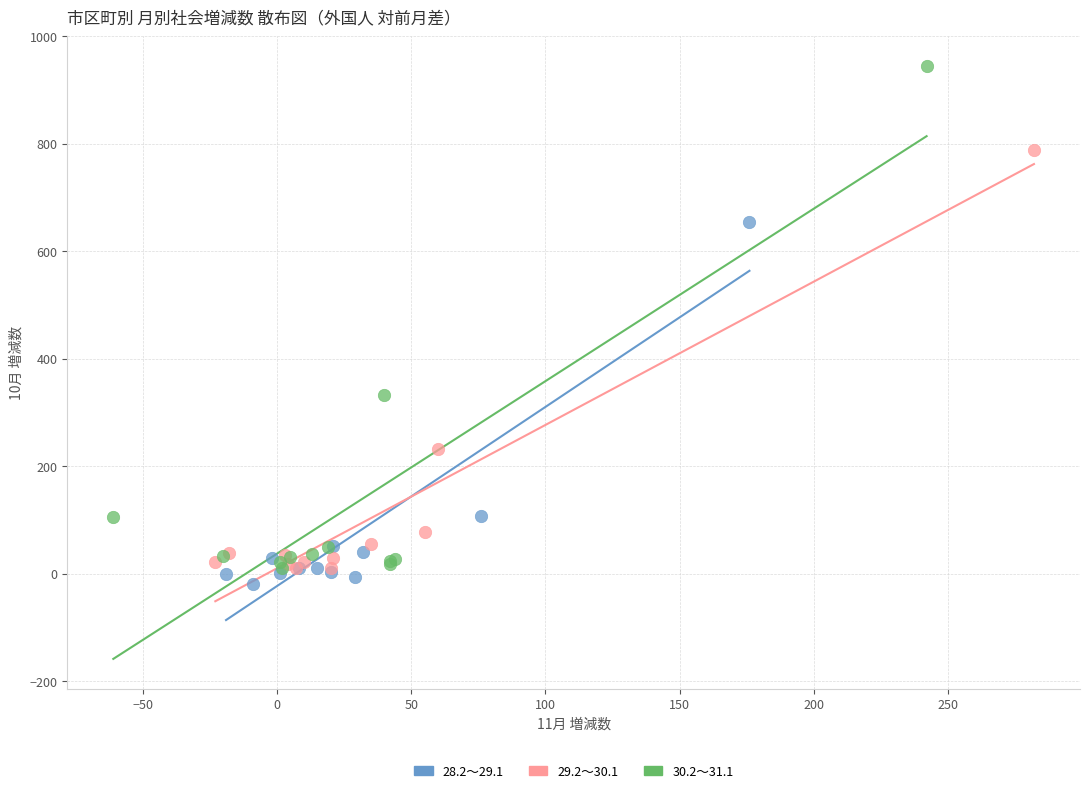

Which series contains the lowest Y value?

28.2～29.1